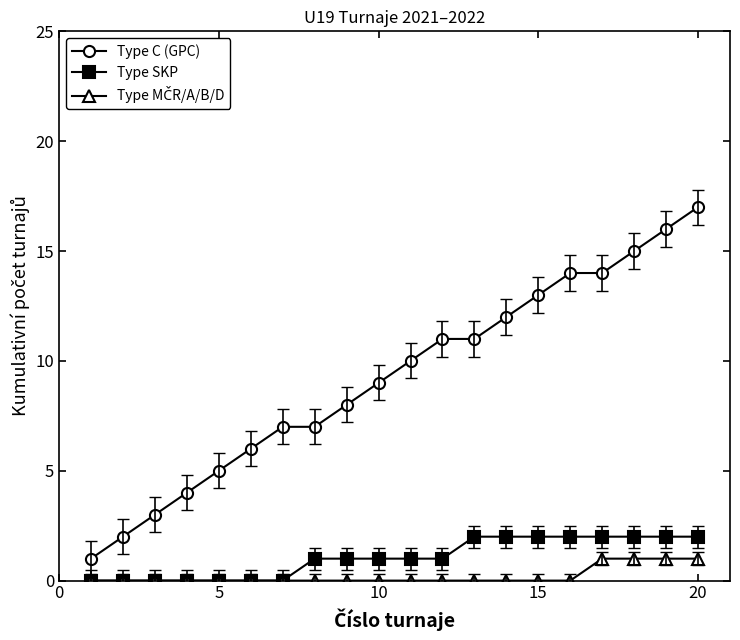

What is the value of the Type C (GPC) point at the 16th from the left?

14